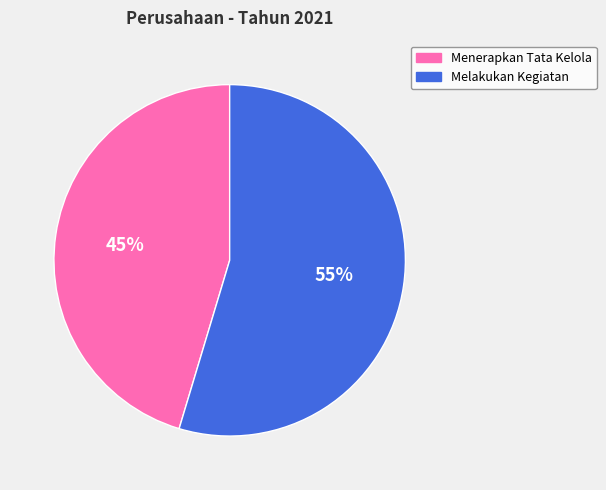

Is there a majority slice in this chart?

Yes